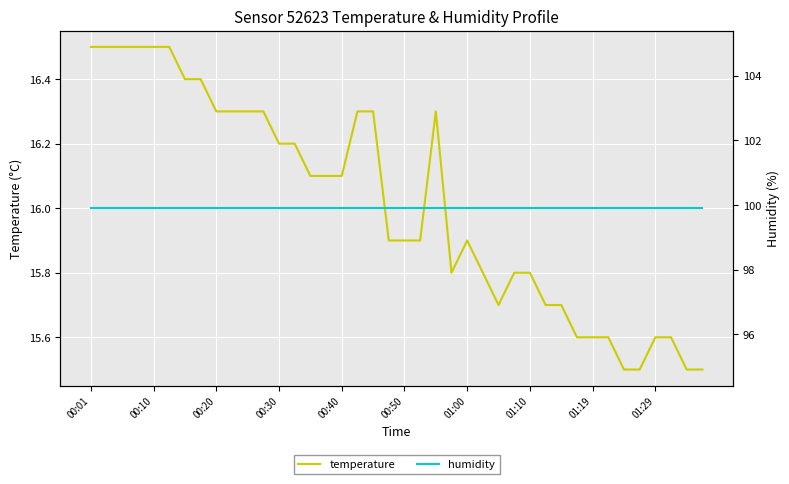

At which label does temperature first exceed 16?

00:01